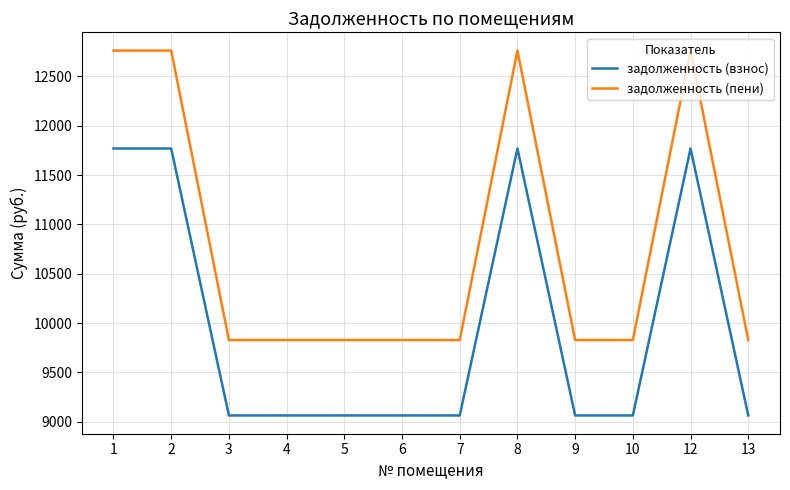

What are all the series names shown in the legend?

задолженность (взнос), задолженность (пени)